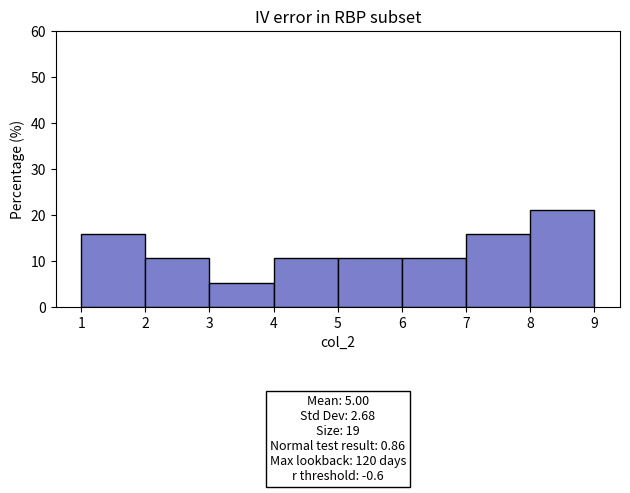

Over which range of the x-axis is the bar tallest?

8 to 9